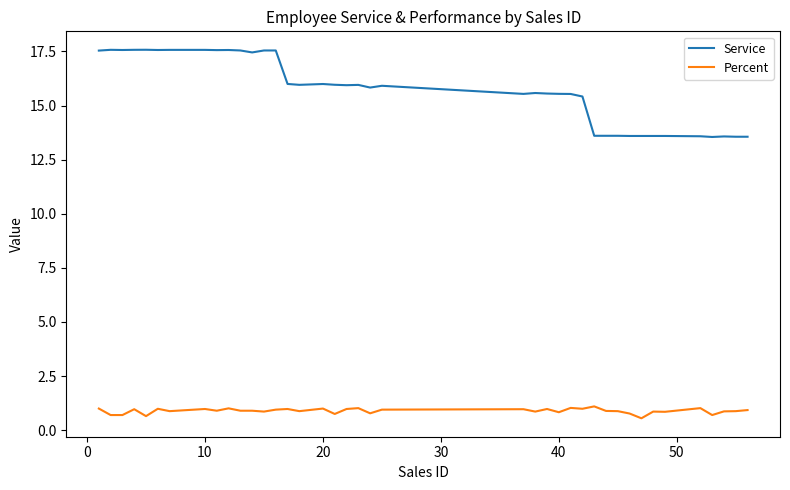

Which series has the largest range (max minus min)?

Service